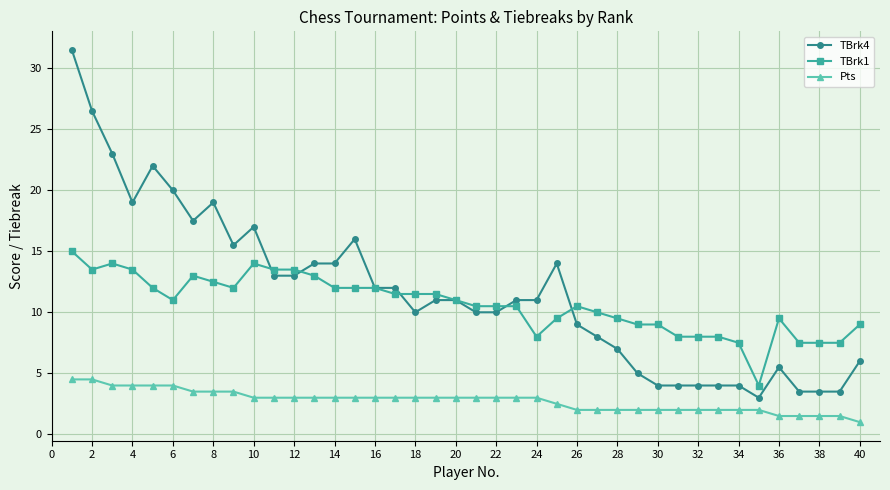

True or false: TBrk1 and Pts cross at least once.

False